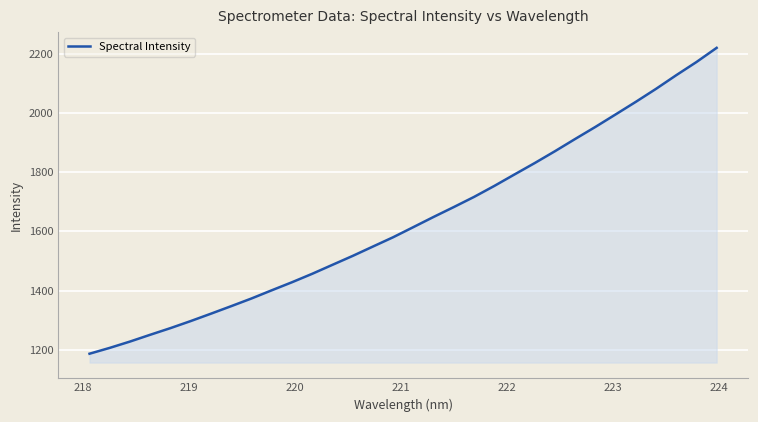

How many lines are shown in the chart?

1